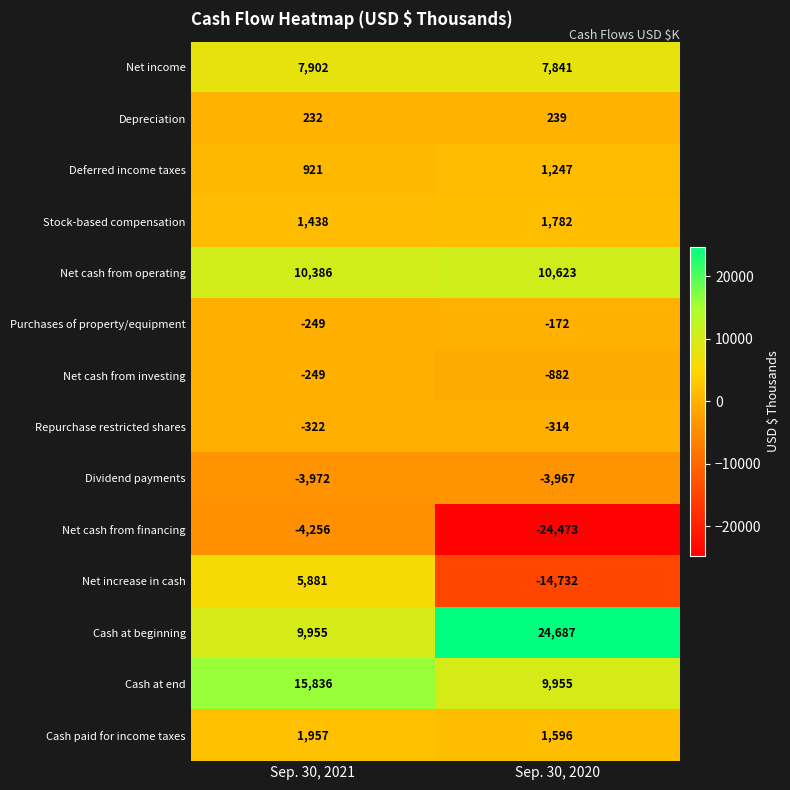

Reading left to right, transcribe all the data shown in this chart.

Net income: Sep. 30, 2021=7902	Sep. 30, 2020=7841
Depreciation: Sep. 30, 2021=232	Sep. 30, 2020=239
Deferred income taxes: Sep. 30, 2021=921	Sep. 30, 2020=1247
Stock-based compensation: Sep. 30, 2021=1438	Sep. 30, 2020=1782
Net cash from operating: Sep. 30, 2021=10386	Sep. 30, 2020=10623
Purchases of property/equipment: Sep. 30, 2021=-249	Sep. 30, 2020=-172
Net cash from investing: Sep. 30, 2021=-249	Sep. 30, 2020=-882
Repurchase restricted shares: Sep. 30, 2021=-322	Sep. 30, 2020=-314
Dividend payments: Sep. 30, 2021=-3972	Sep. 30, 2020=-3967
Net cash from financing: Sep. 30, 2021=-4256	Sep. 30, 2020=-24473
Net increase in cash: Sep. 30, 2021=5881	Sep. 30, 2020=-14732
Cash at beginning: Sep. 30, 2021=9955	Sep. 30, 2020=24687
Cash at end: Sep. 30, 2021=15836	Sep. 30, 2020=9955
Cash paid for income taxes: Sep. 30, 2021=1957	Sep. 30, 2020=1596